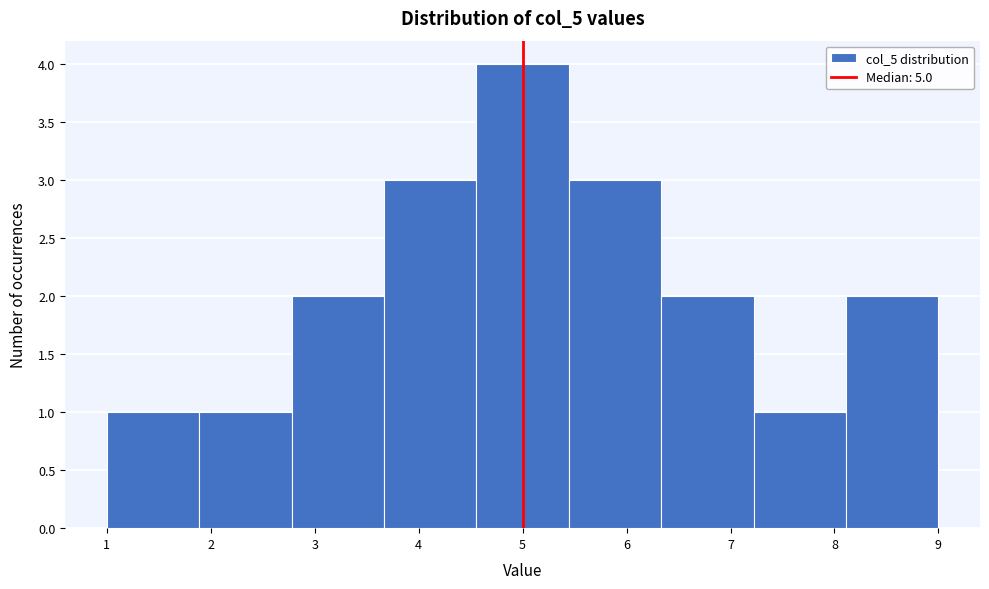

Reading left to right, transcribe this chart: for each bar, give the range it covers on the x-axis and its height. Neither the bar edges nor the heights are printed on the chart, so give them approximately, as read against the axes.

1.0 to 1.9: 1
1.9 to 2.8: 1
2.8 to 3.7: 2
3.7 to 4.6: 3
4.6 to 5.4: 4
5.4 to 6.3: 3
6.3 to 7.2: 2
7.2 to 8.1: 1
8.1 to 9.0: 2